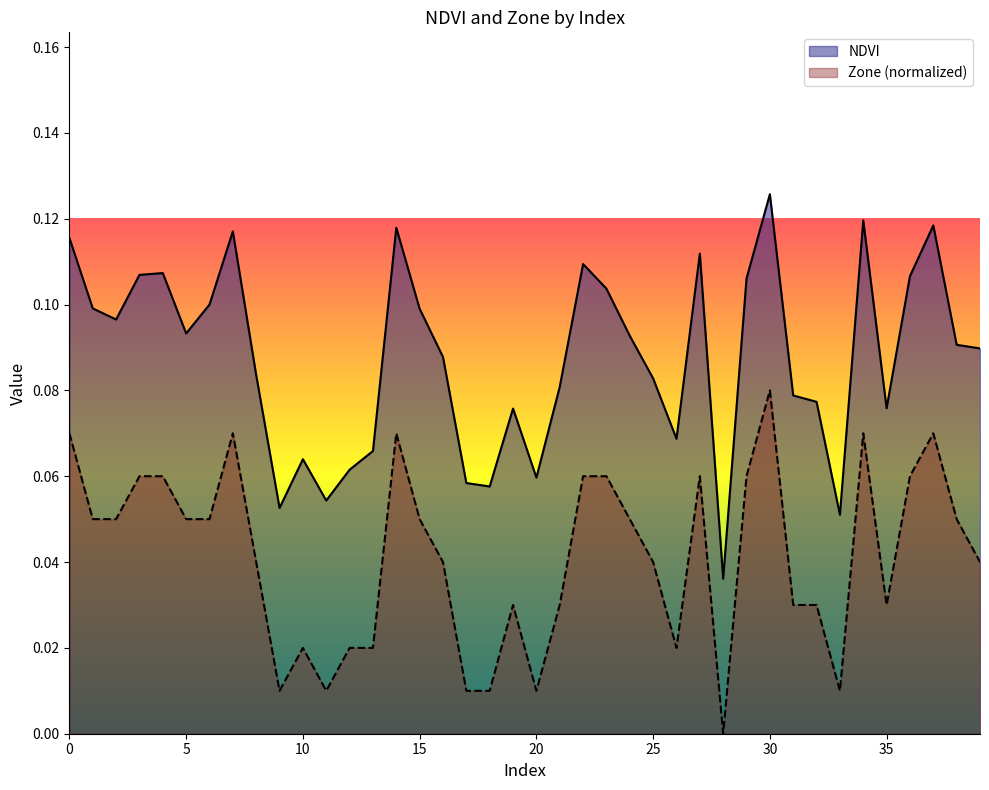

True or false: NDVI and Zone (normalized) intersect in this chart.

False